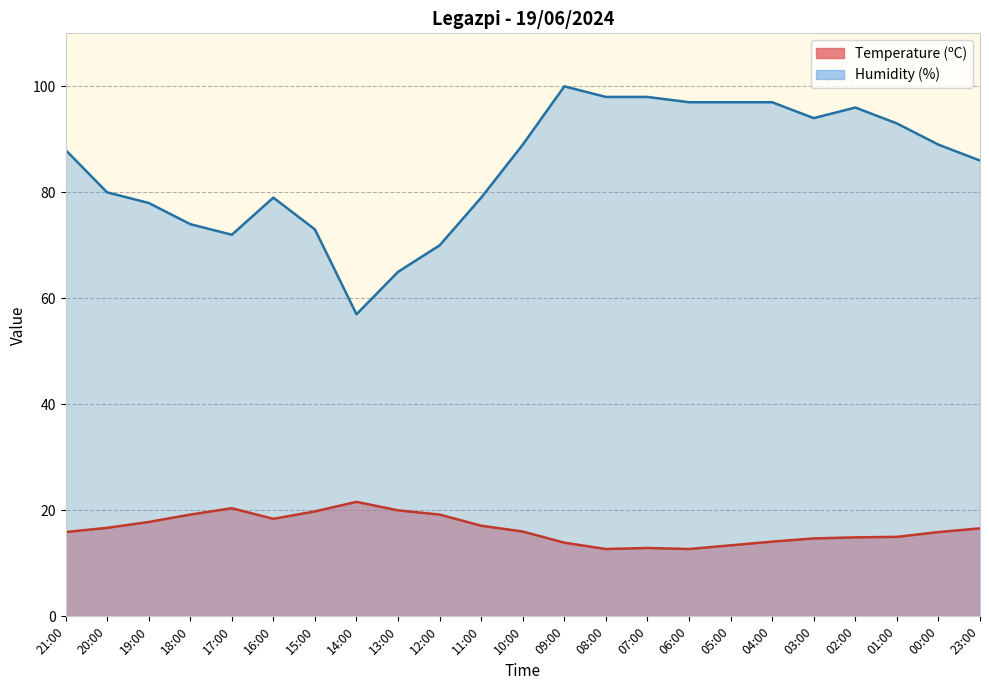

Is the value of Humidity (%) at 18:00 greater than the value of Temperature (ºC) at 12:00?

Yes